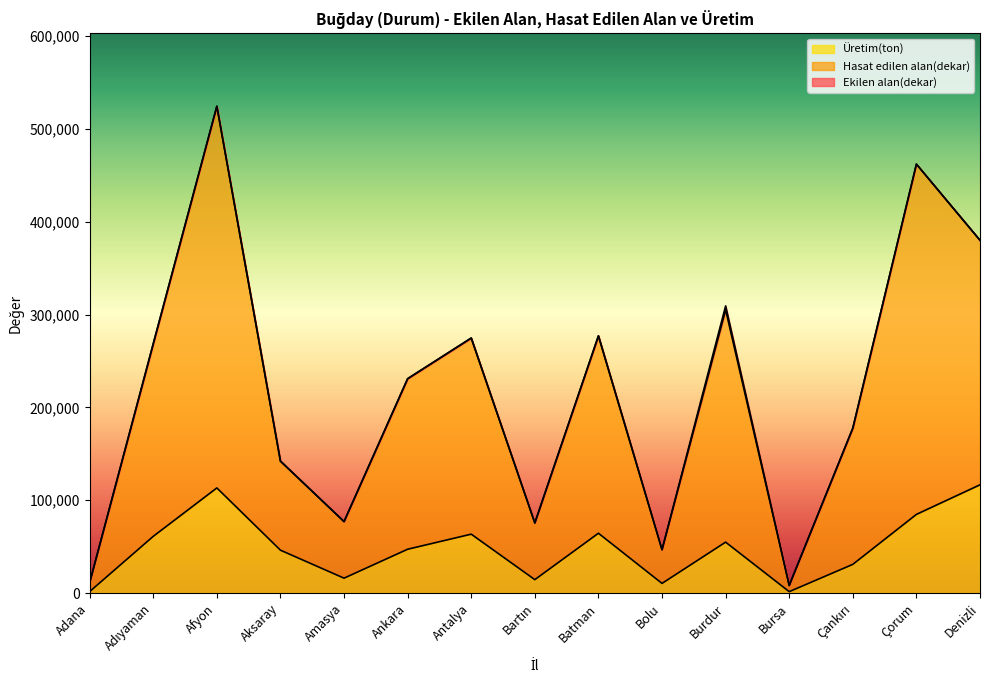

What position from the right is Adana?

15